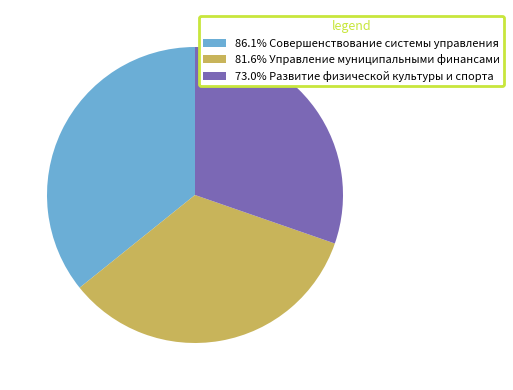

Approximately how many times larger is the value at 81.6% Управление муниципальными финансами compared to 73.0% Развитие физической культуры и спорта?

1.1